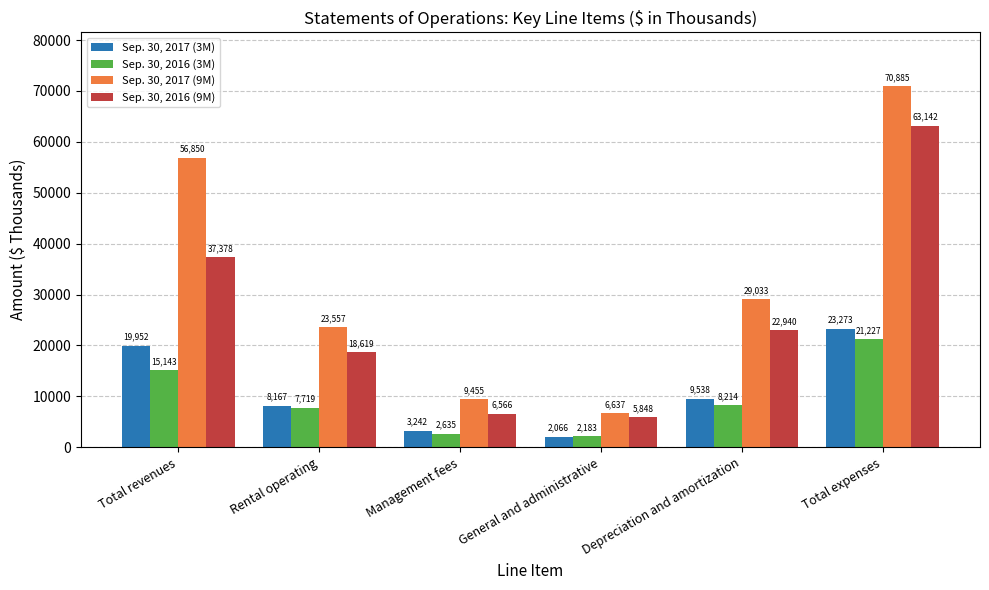

At which label does Sep. 30, 2017 (9M) reach its peak?

Total expenses